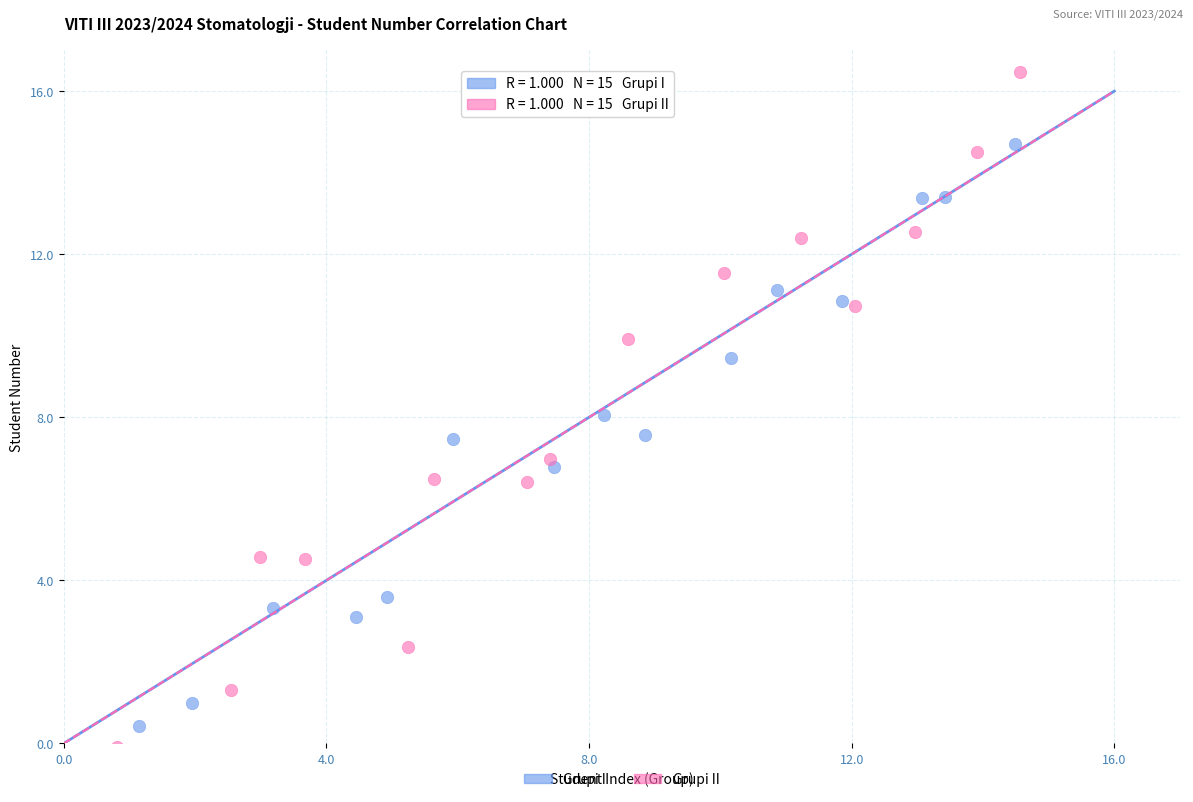

Which series contains the lowest Y value?

Grupi II